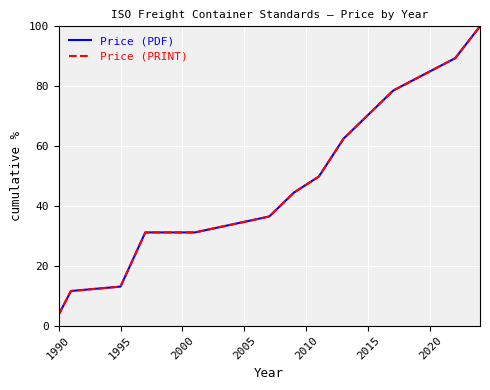

True or false: Price (PRINT) and Price (PDF) intersect in this chart.

False